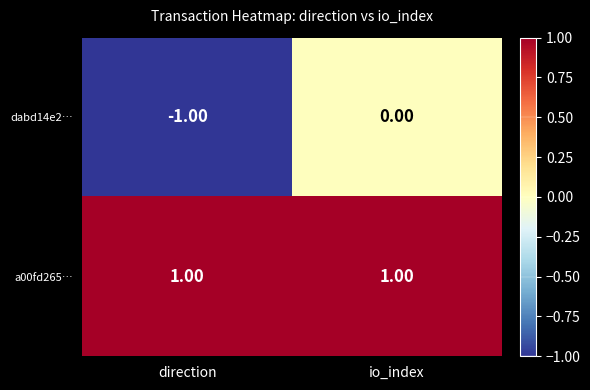

At which category does the chart reach its minimum across all series?

direction